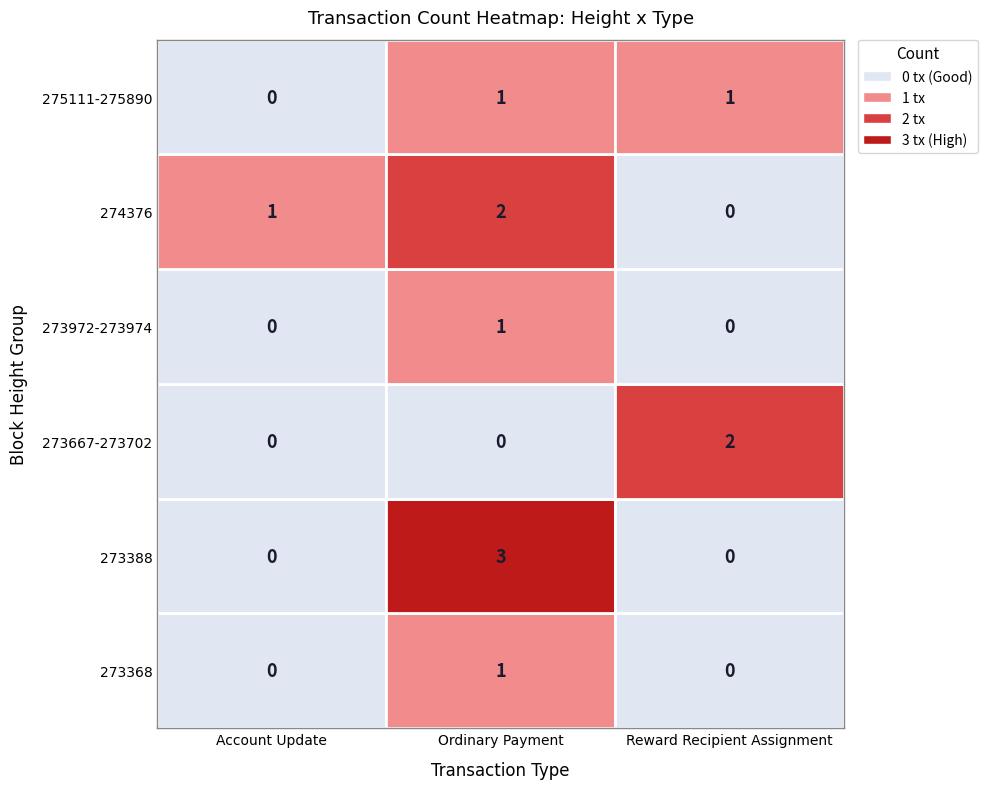

Between 273368 and 274376, which is larger?

274376